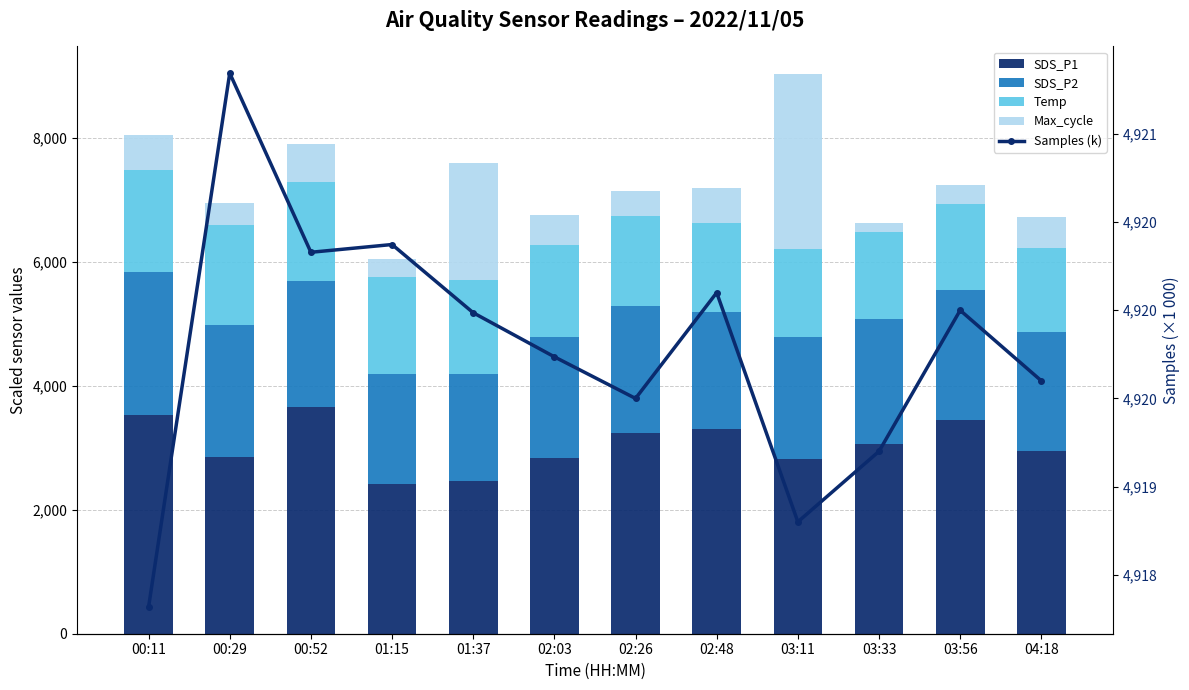

Reading left to right, what are all the values shown in this chart?

SDS_P1: 00:11=3519.0	00:29=2850.0	00:52=3651.0	01:15=2409.0	01:37=2469.0	02:03=2841.0	02:26=3240.0	02:48=3300.0	03:11=2820.0	03:33=3060.0	03:56=3450.0	04:18=2940.0
SDS_P2: 00:11=2319.0	00:29=2121.0	00:52=2031.0	01:15=1779.0	01:37=1719.0	02:03=1950.0	02:26=2040.0	02:48=1890.0	03:11=1959.0	03:33=2010.0	03:56=2100.0	04:18=1920.0
Temp: 00:11=1640.0	00:29=1620.0	00:52=1600.0	01:15=1560.0	01:37=1520.0	02:03=1480.0	02:26=1460.0	02:48=1440.0	03:11=1420.0	03:33=1400.0	03:56=1380.0	04:18=1360.0
Max_cycle: 00:11=570.0	00:29=360.0	00:52=620.0	01:15=290.0	01:37=1890.0	02:03=485.0	02:26=400.0	02:48=550.0	03:11=2820.0	03:33=150.0	03:56=305.0	04:18=500.0
Samples (k): 00:11=4918.3	00:29=4921.3	00:52=4920.3	01:15=4920.4	01:37=4920.0	02:03=4919.7	02:26=4919.5	02:48=4920.1	03:11=4918.8	03:33=4919.2	03:56=4920.0	04:18=4919.6